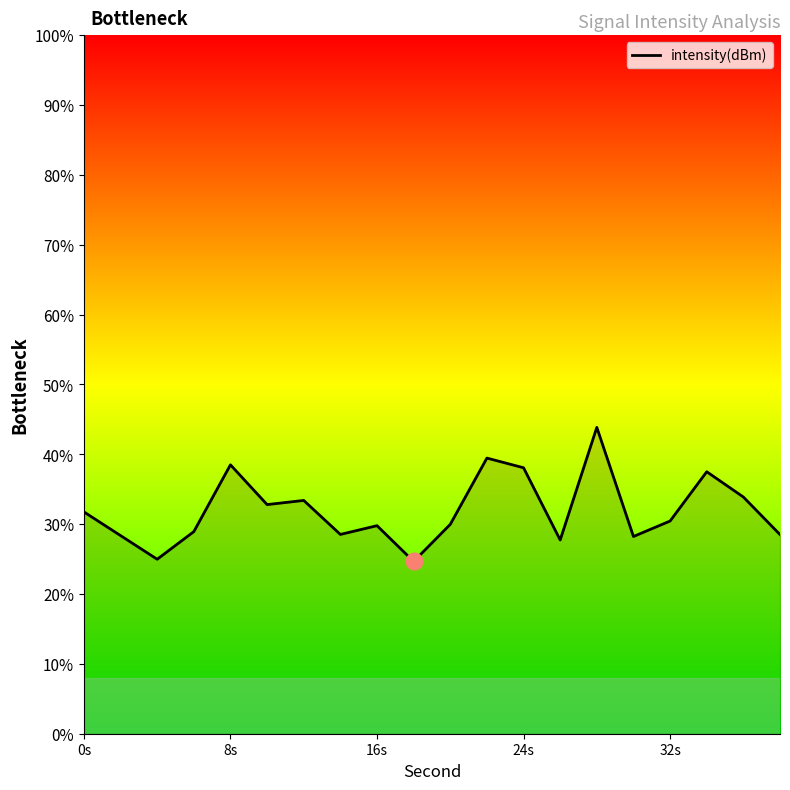

What is the label of the 4th point from the left?

24s